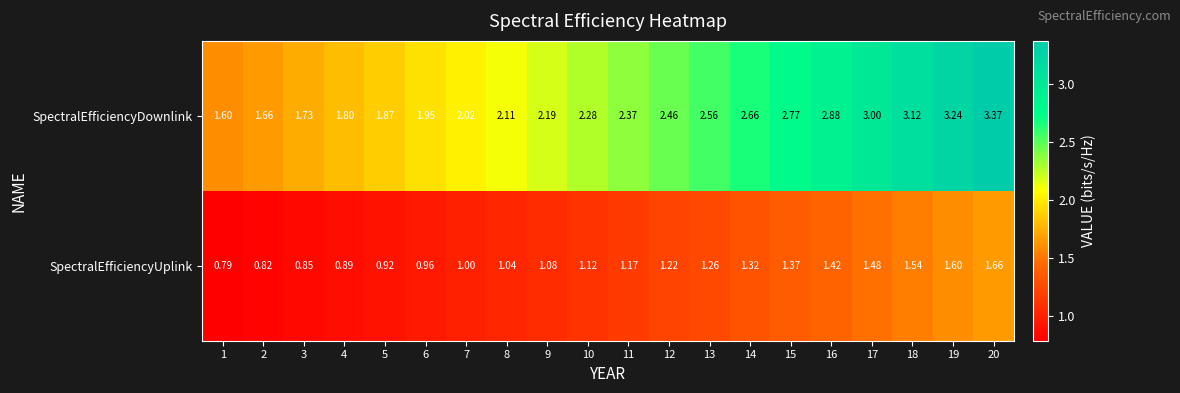

Rank the series by their average value, from lowest to highest.

SpectralEfficiencyUplink, SpectralEfficiencyDownlink